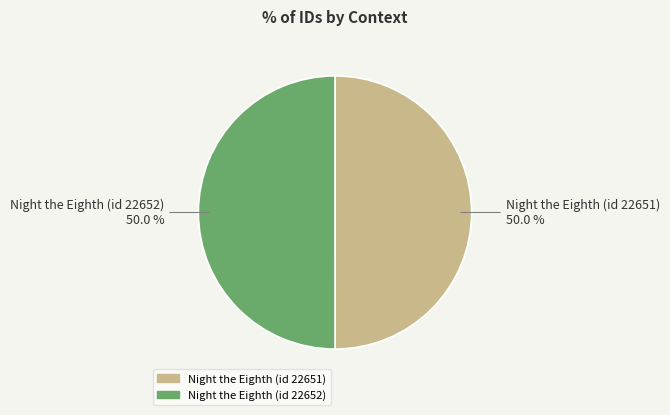

To the nearest percent, what portion does Night the Eighth (id 22652) represent?

50%